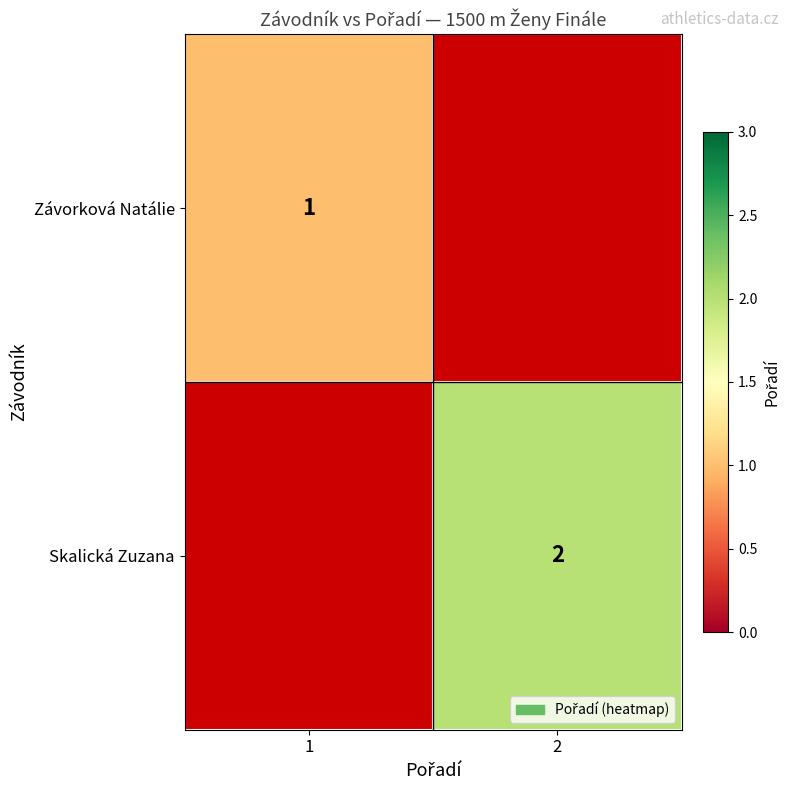

How many distinct data groups are displayed?

2